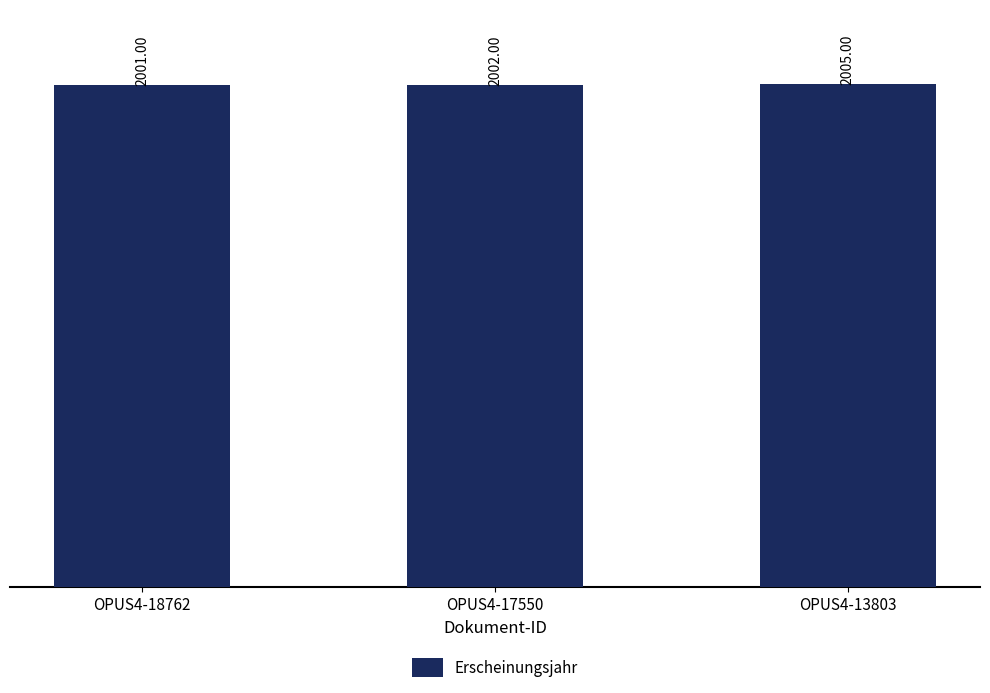

Reading right to left, transcribe all the data shown in this chart.

2005	2002	2001